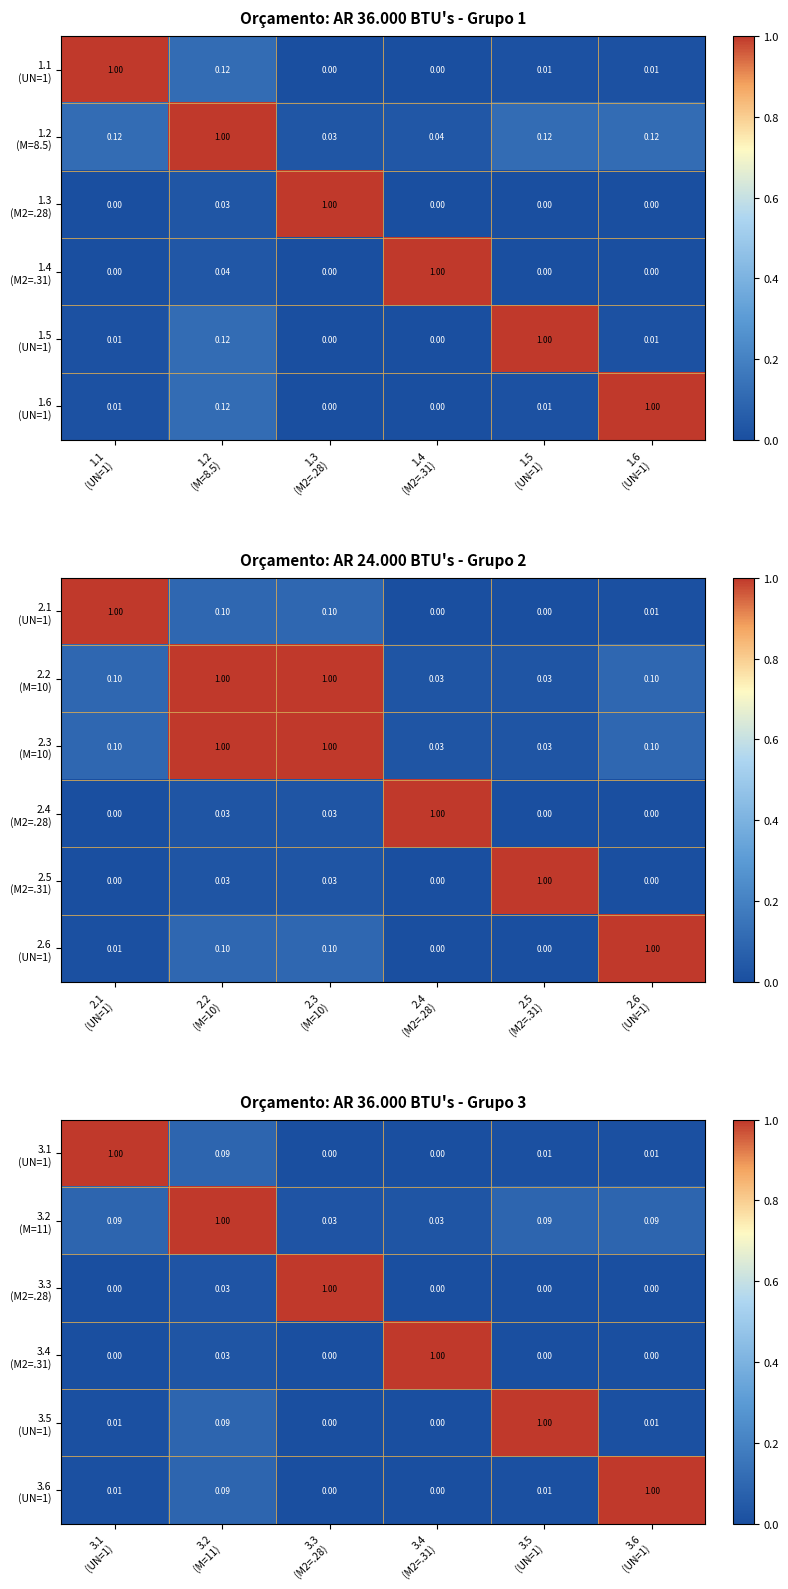

Is it true that 3.5 (UN=1) equals 0.0 at 3.1 (UN=1)?

True